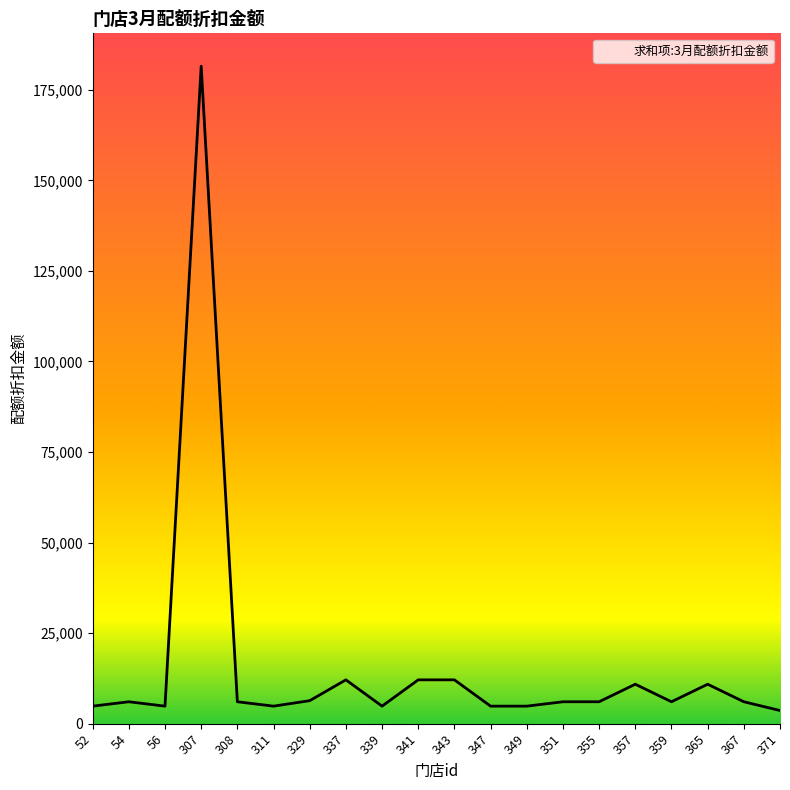

Does the chart have visible grid lines?

No